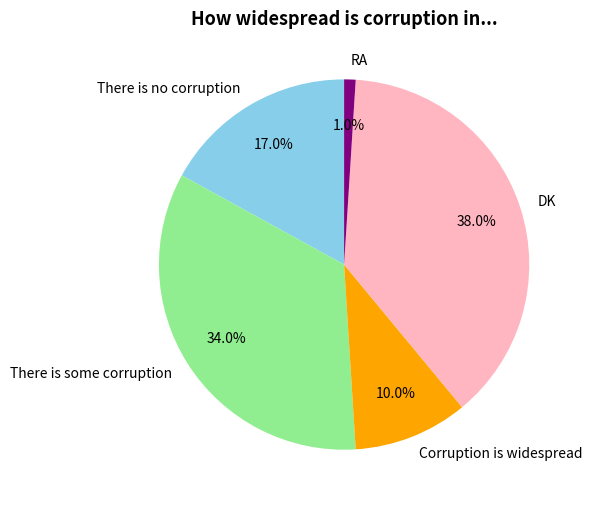

Which slice is the largest?

DK